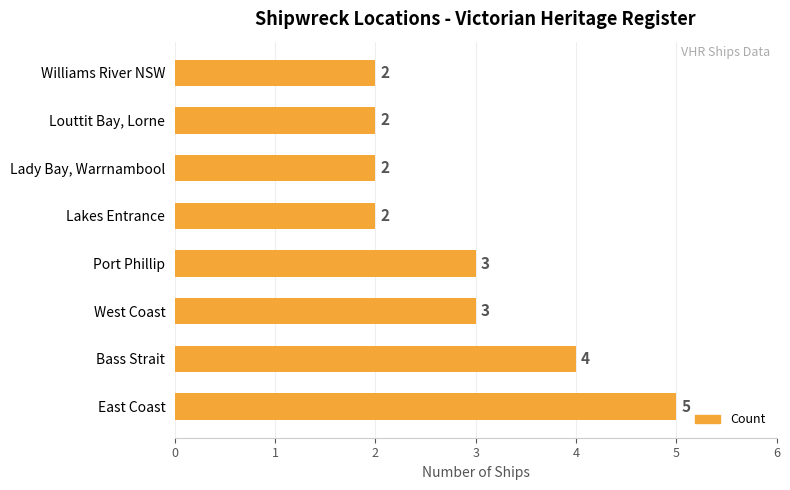

How many data points are less than 3?

4